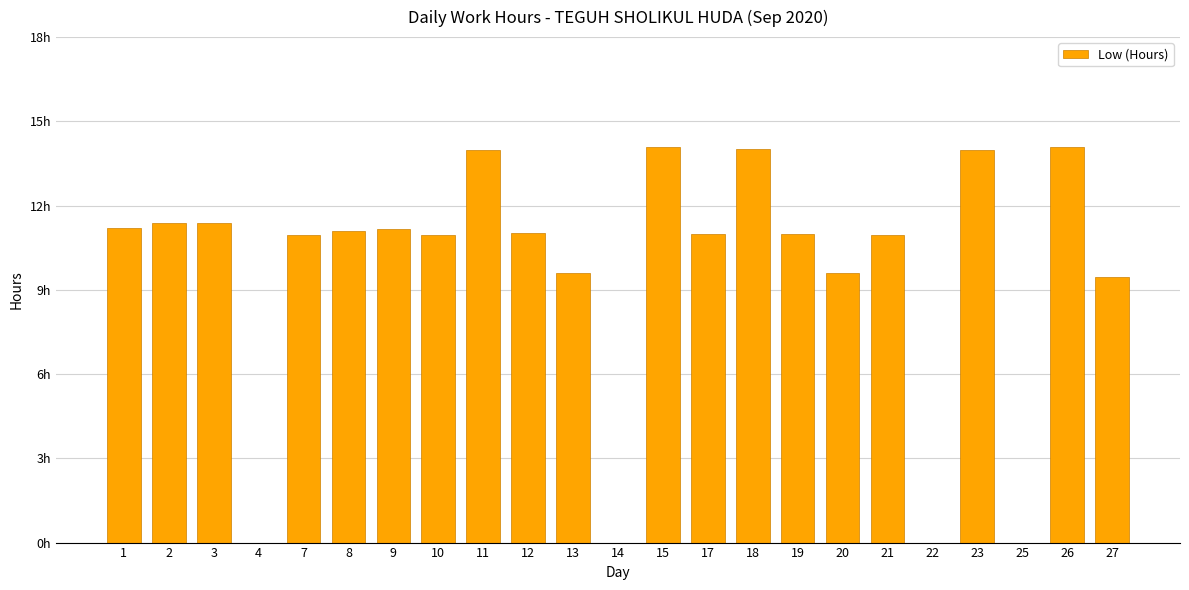

The value at 25 is 5.6. True or false?

False